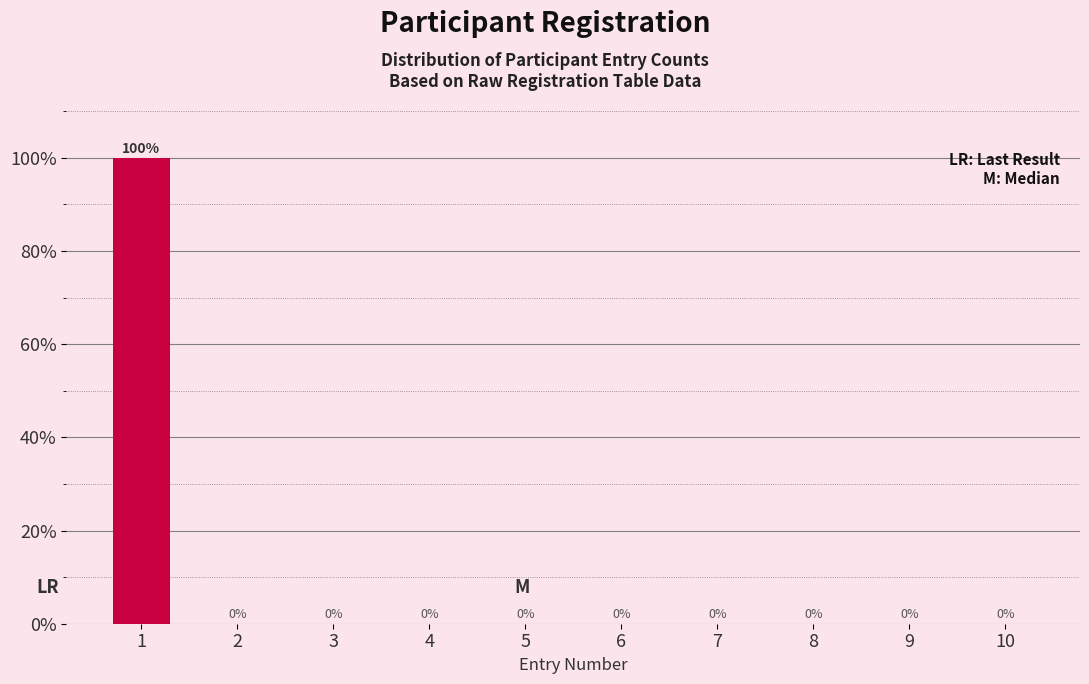

Reading left to right, extract all data points from this chart.

1=100	2=0	3=0	4=0	5=0	6=0	7=0	8=0	9=0	10=0